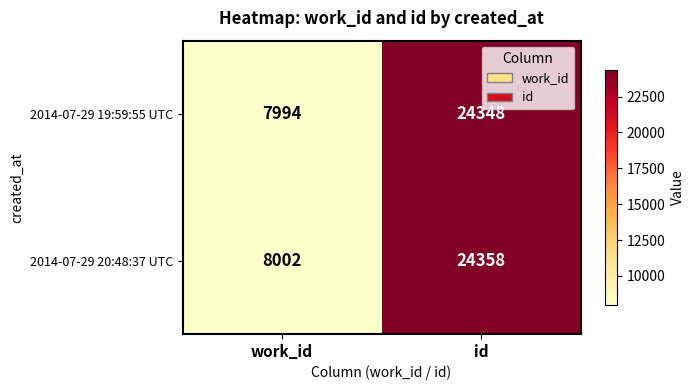

What is the spread (max minus min) of values at id?

10